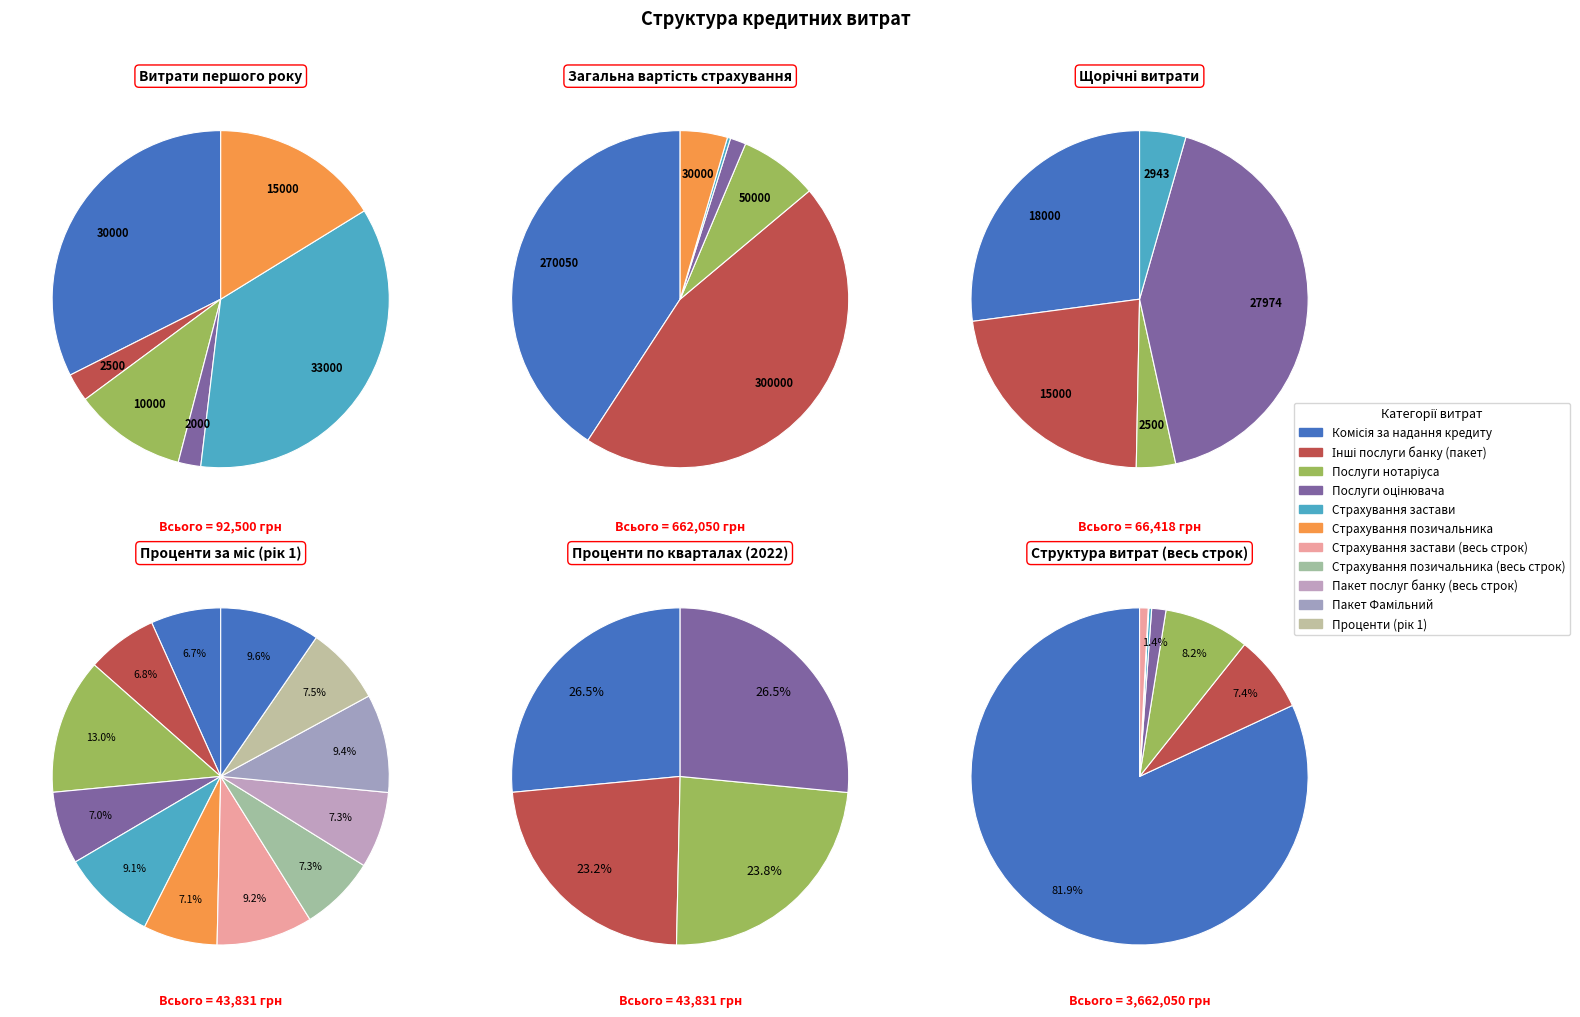

Is the sum of 12 and 7 greater than half?

No